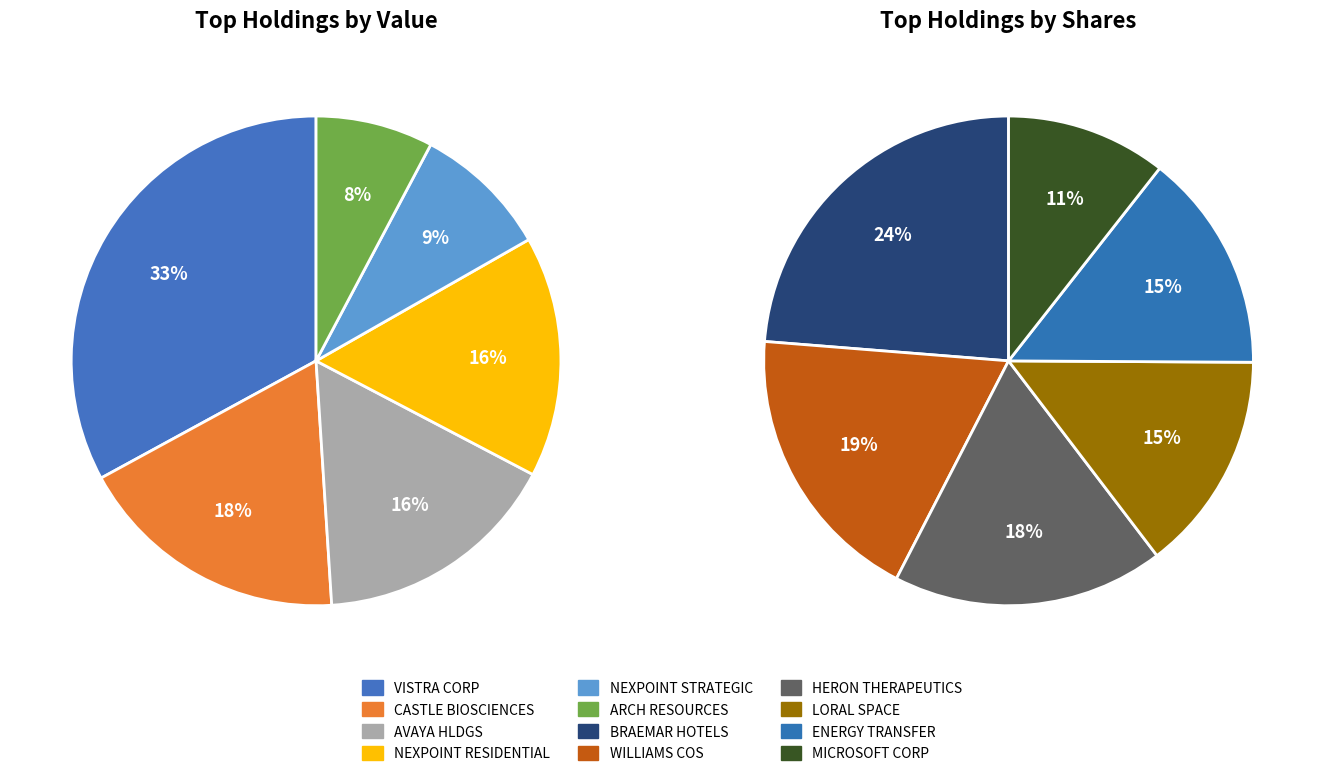

Does ARCH RESOURCES account for over 50% of the chart?

No